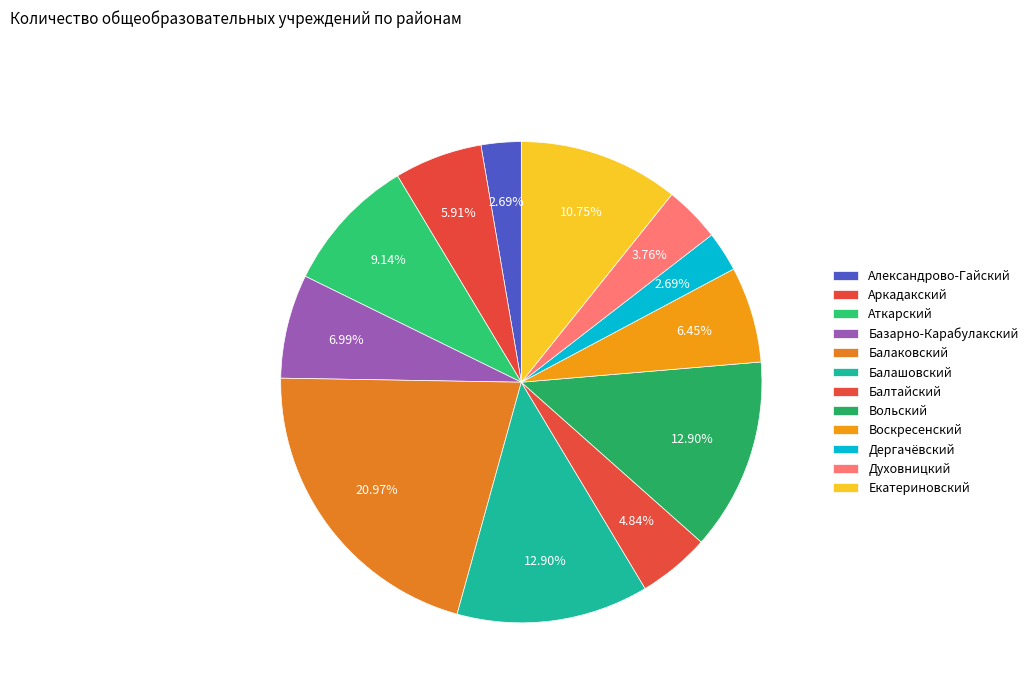

To the nearest percent, what is the combined percentage of Балашовский and Духовницкий?

17%